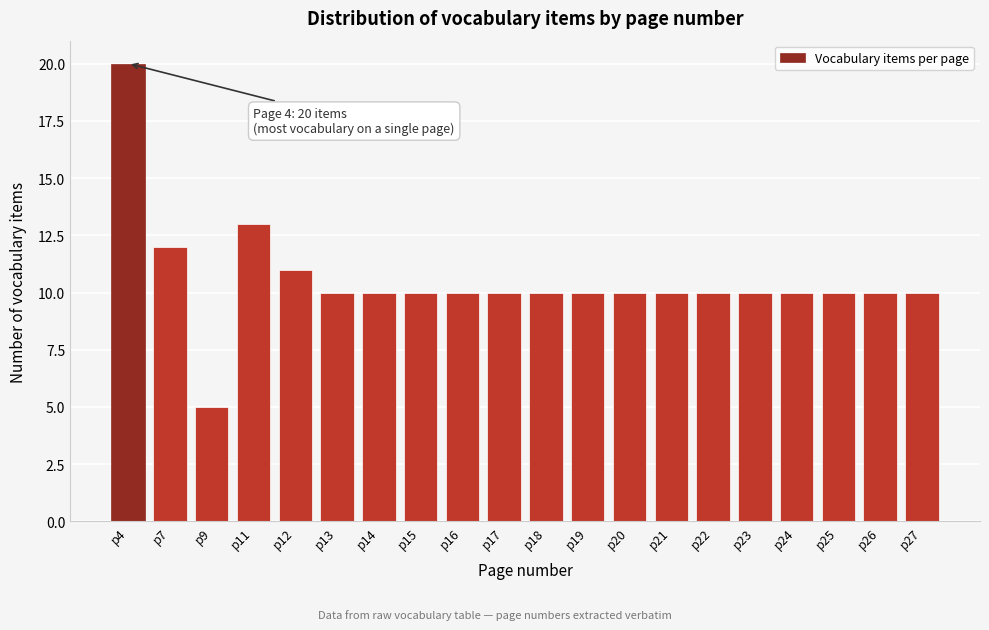

Reading left to right, what are all the values shown in this chart?

p4=20	p7=12	p9=5	p11=13	p12=11	p13=10	p14=10	p15=10	p16=10	p17=10	p18=10	p19=10	p20=10	p21=10	p22=10	p23=10	p24=10	p25=10	p26=10	p27=10